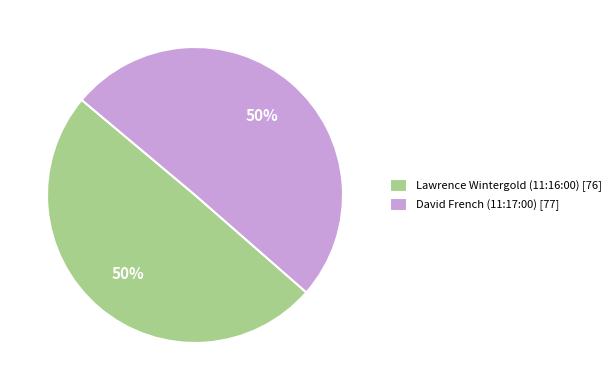

Is it true that Lawrence Wintergold (11:16:00) is 40% of the pie?

False